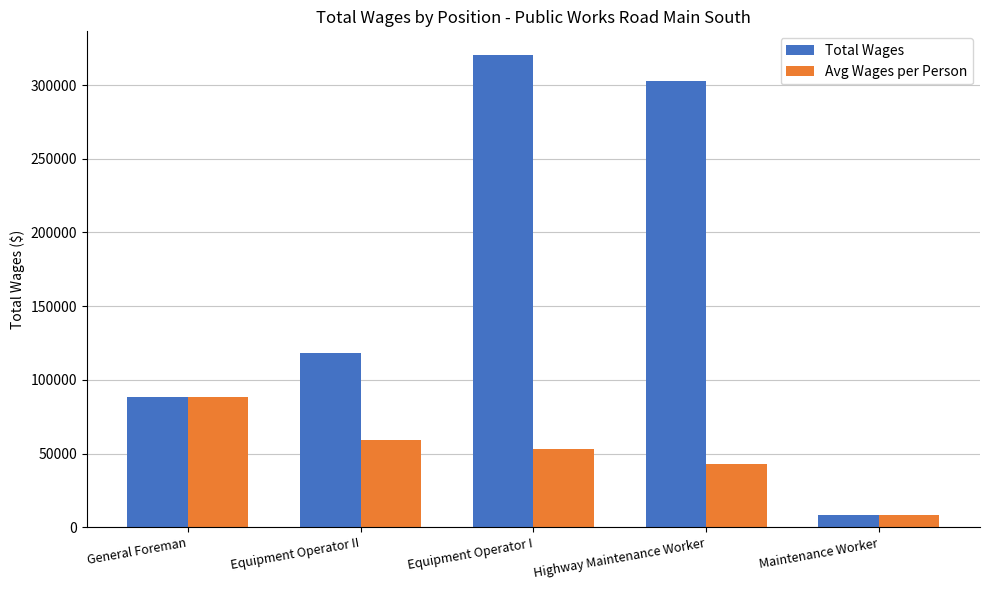

At which category is the sum across all series the highest?

Equipment Operator I